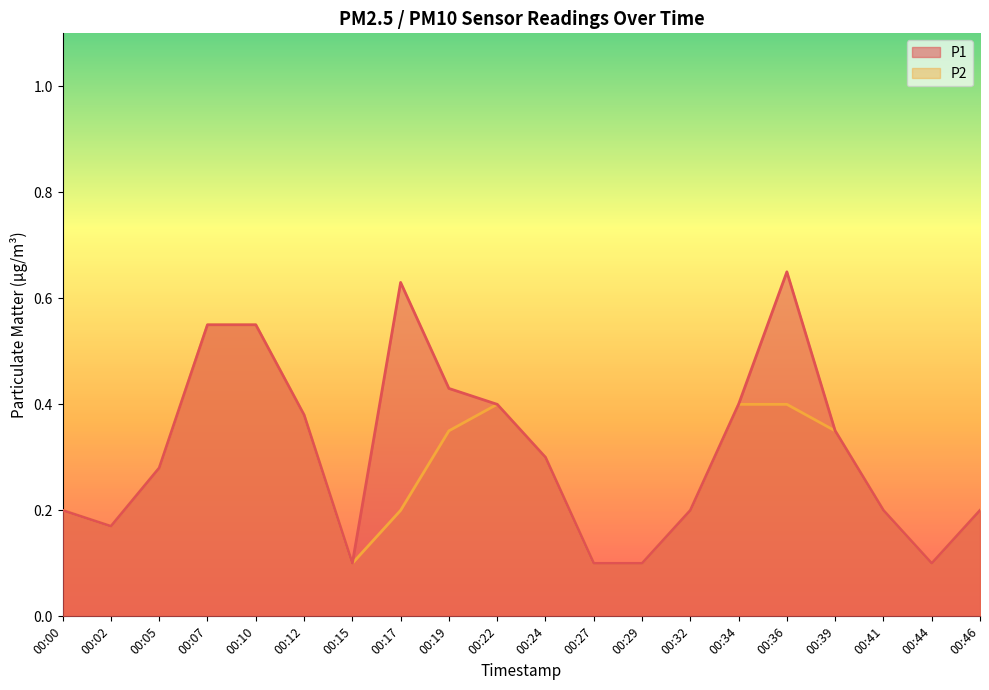

What is the value of the P1 point at the 18th from the left?

0.2